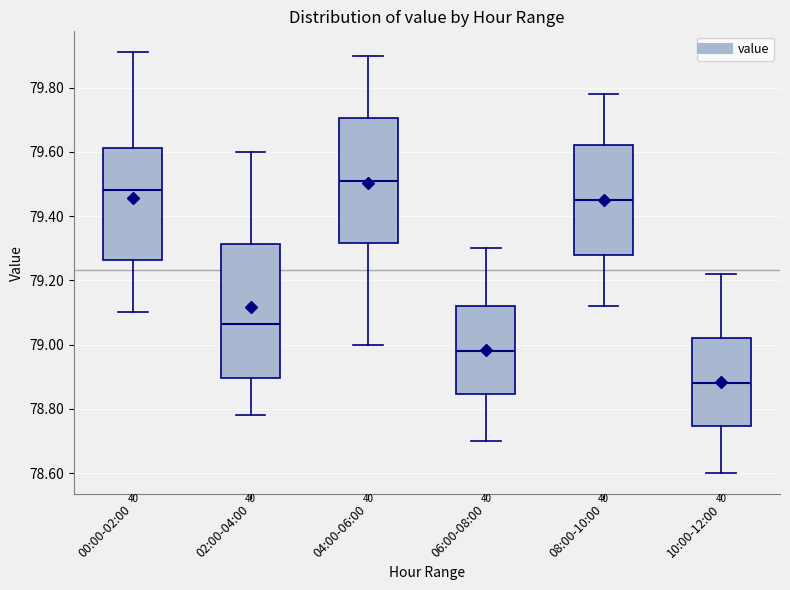

Reading left to right, transcribe this box plot: for each box, give where its median line is, the range the box spans, and where its two whiskers end, as read against the y-axis. The values are not printed on the chart, so give them approximately, as read against the axis.

00:00-02:00: median 79.48, box 79.26 to 79.62, whiskers 79.10 to 79.92
02:00-04:00: median 79.06, box 78.90 to 79.32, whiskers 78.78 to 79.60
04:00-06:00: median 79.52, box 79.32 to 79.70, whiskers 79.00 to 79.90
06:00-08:00: median 78.98, box 78.84 to 79.12, whiskers 78.70 to 79.30
08:00-10:00: median 79.46, box 79.28 to 79.62, whiskers 79.12 to 79.78
10:00-12:00: median 78.88, box 78.74 to 79.02, whiskers 78.60 to 79.22